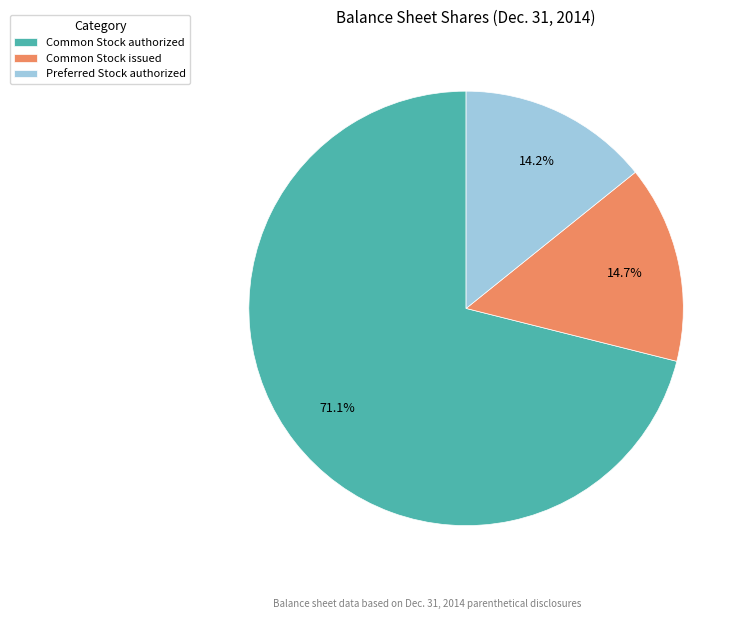

Which category accounts for the majority?

Common Stock authorized